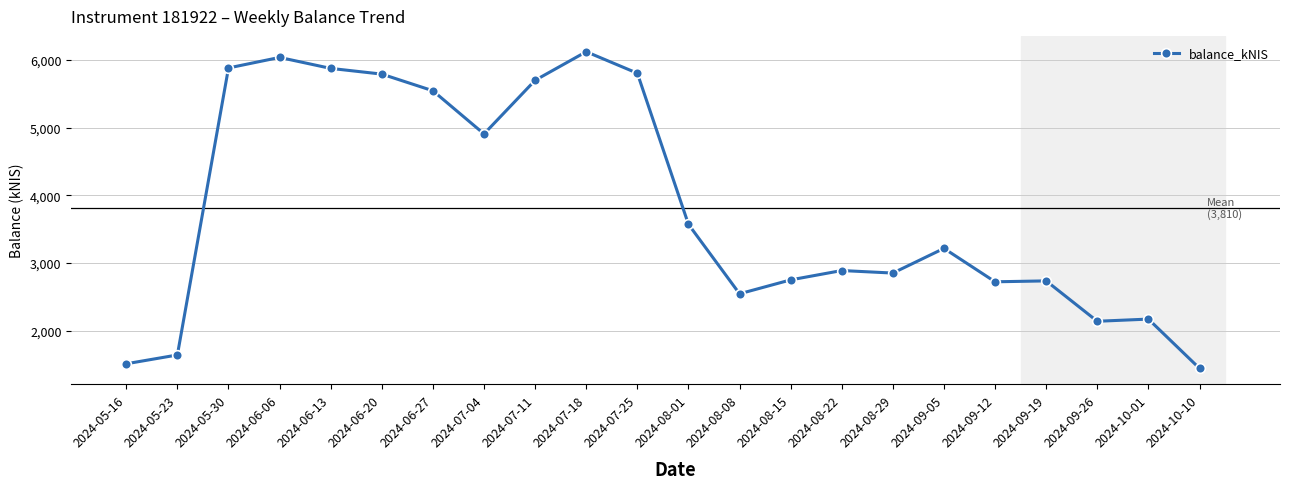

What is the average value?

3810.4